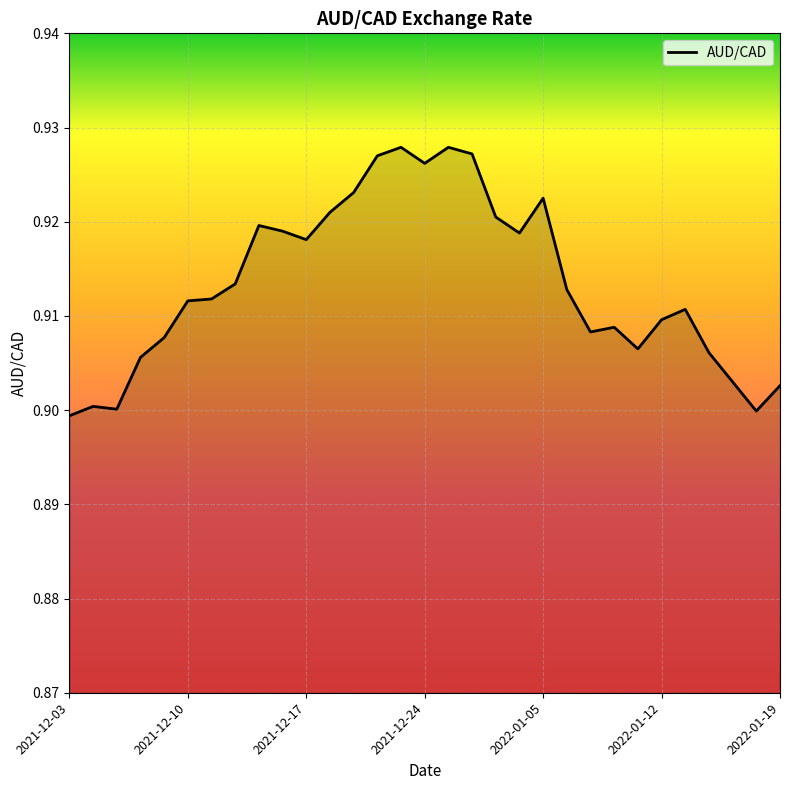

The value at 2022-01-05 is 1.5. True or false?

False